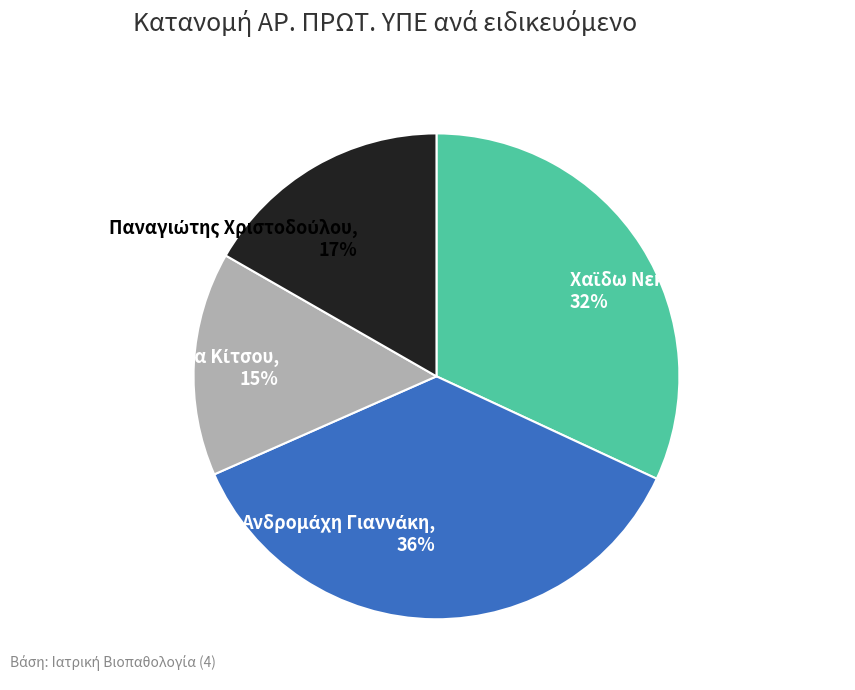

To the nearest percent, what is the average slice percentage?

25%